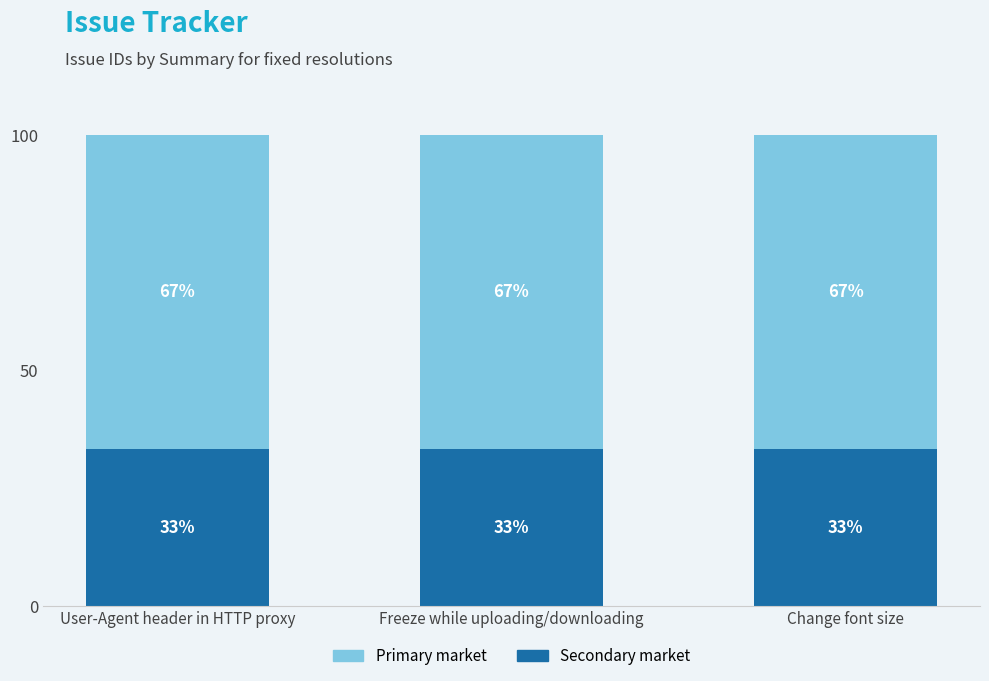

The Secondary market series shows 33.3 at Freeze while uploading/downloading. True or false?

True